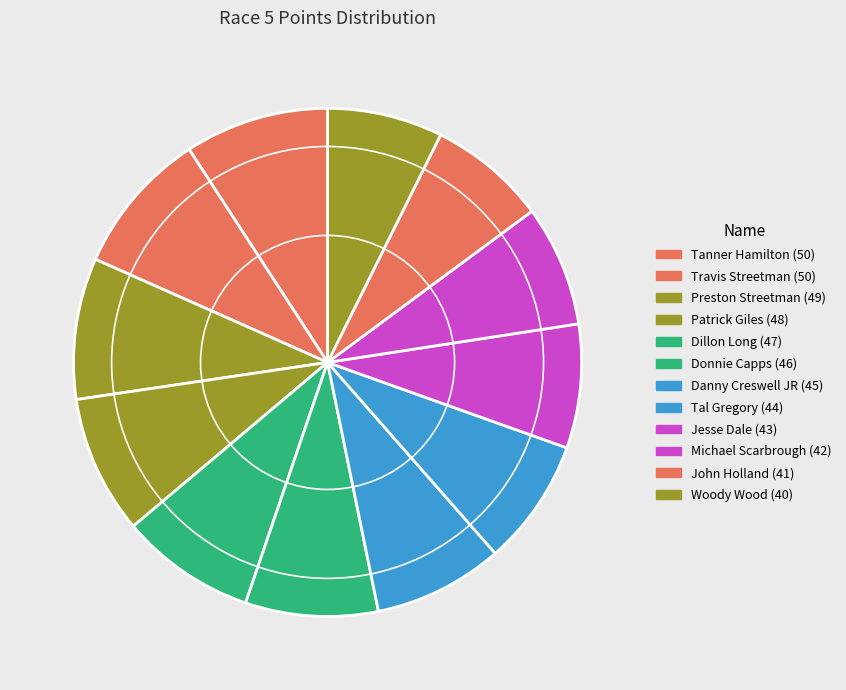

What is the total percentage of Patrick Giles and Woody Wood?

16.1%